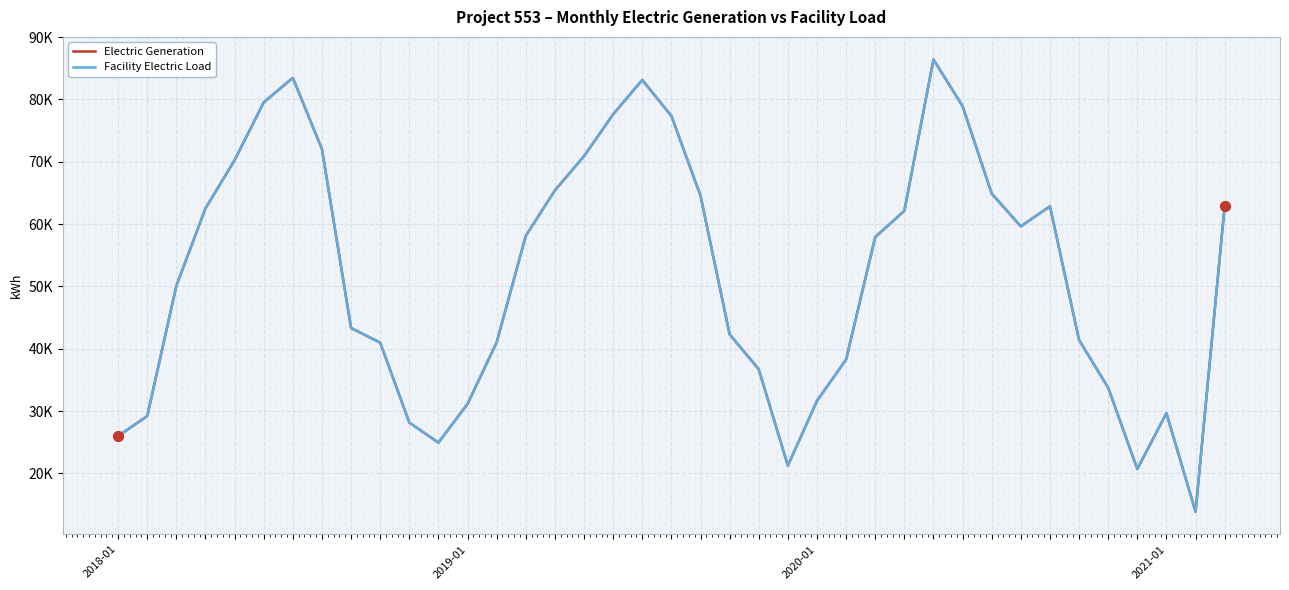

Which series has the largest total across all categories?

Electric Generation